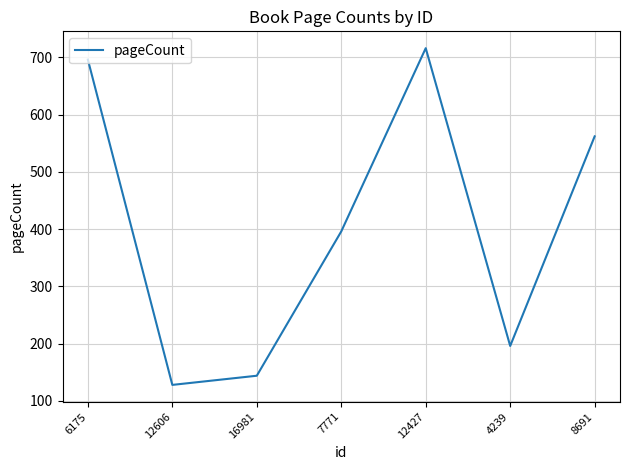

Reading left to right, list all the values displayed in this chart.

696	128	144	396	716	196	562